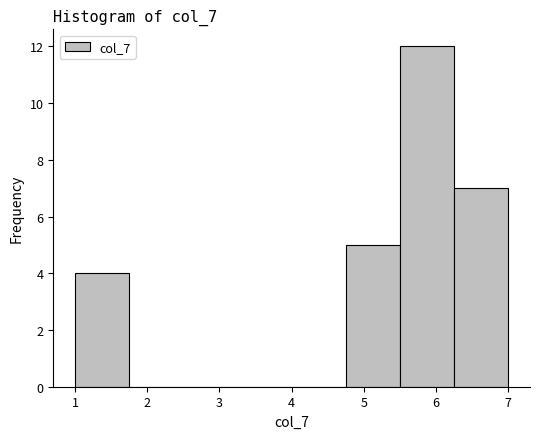

Which range on the x-axis has the tallest bar?

5.50 to 6.25